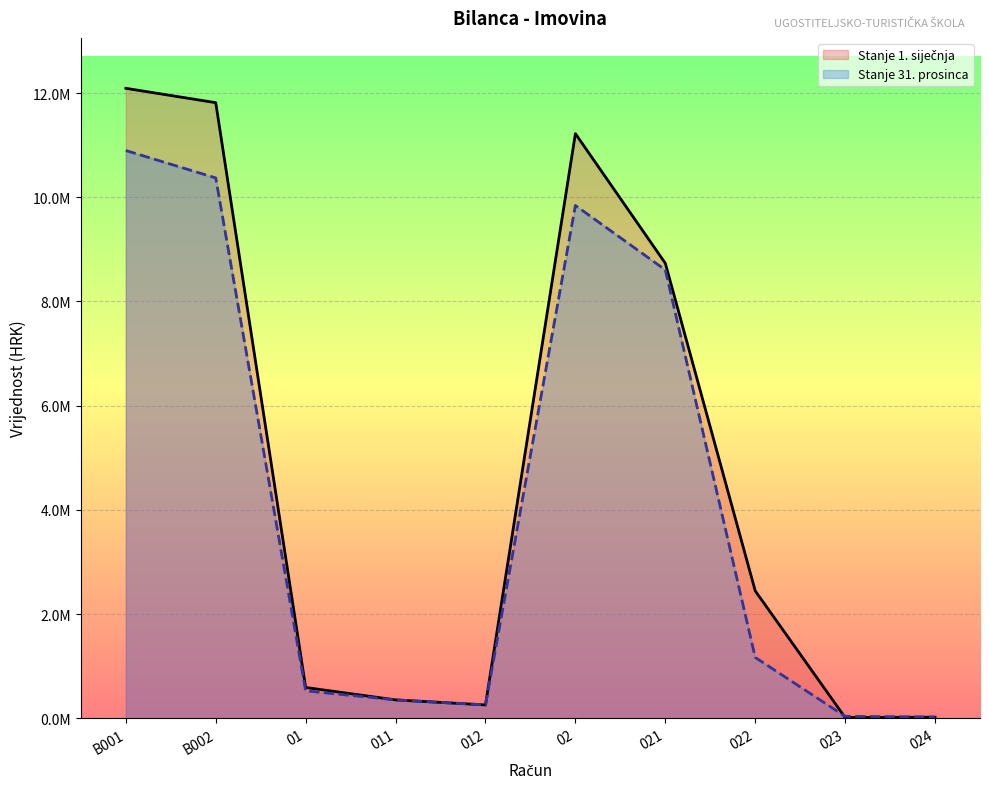

Where is the first local minimum for Stanje 1. siječnja?

012